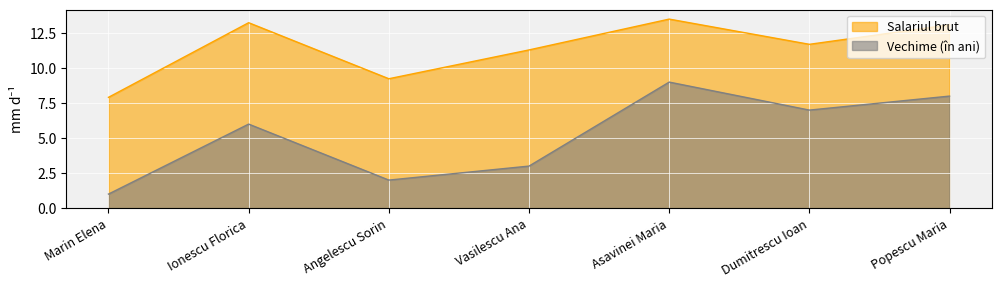

At which category is the sum across all series the highest?

Asavinei Maria